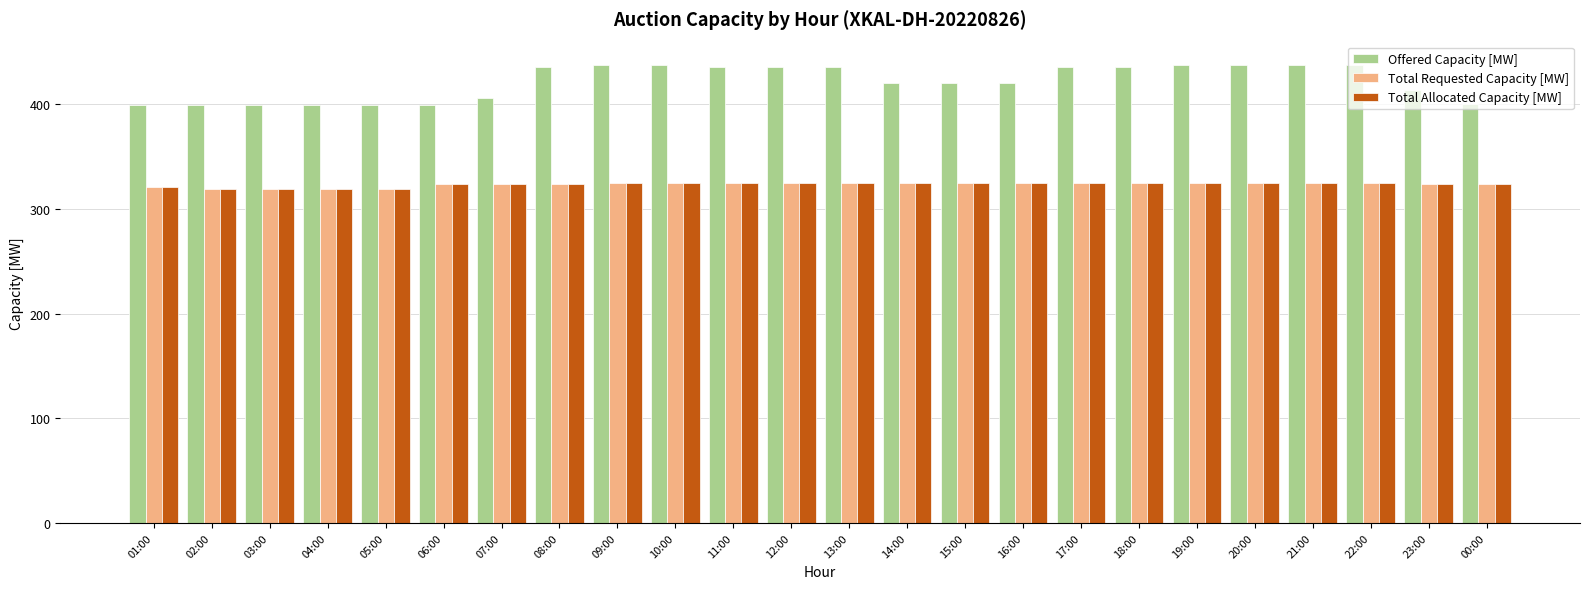

What is the total value across all series at 10:00?

1088